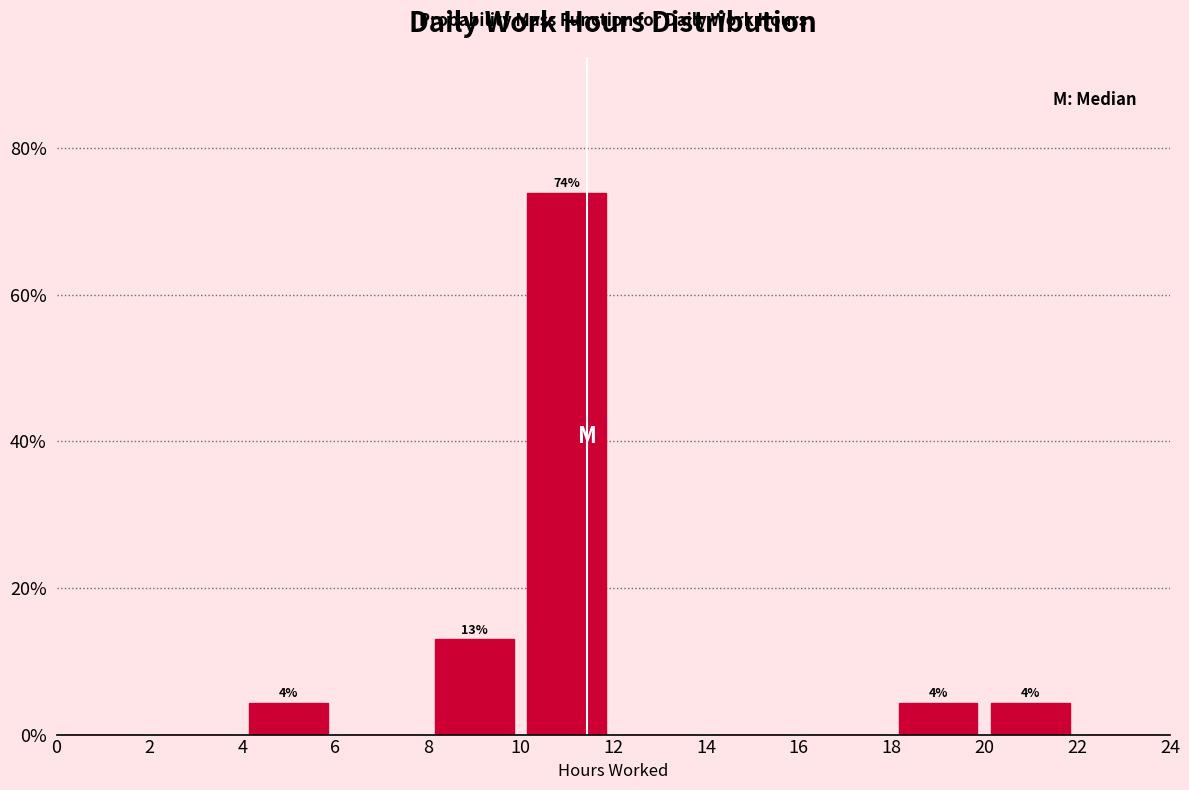

Which range on the x-axis has the tallest bar?

10 to 12